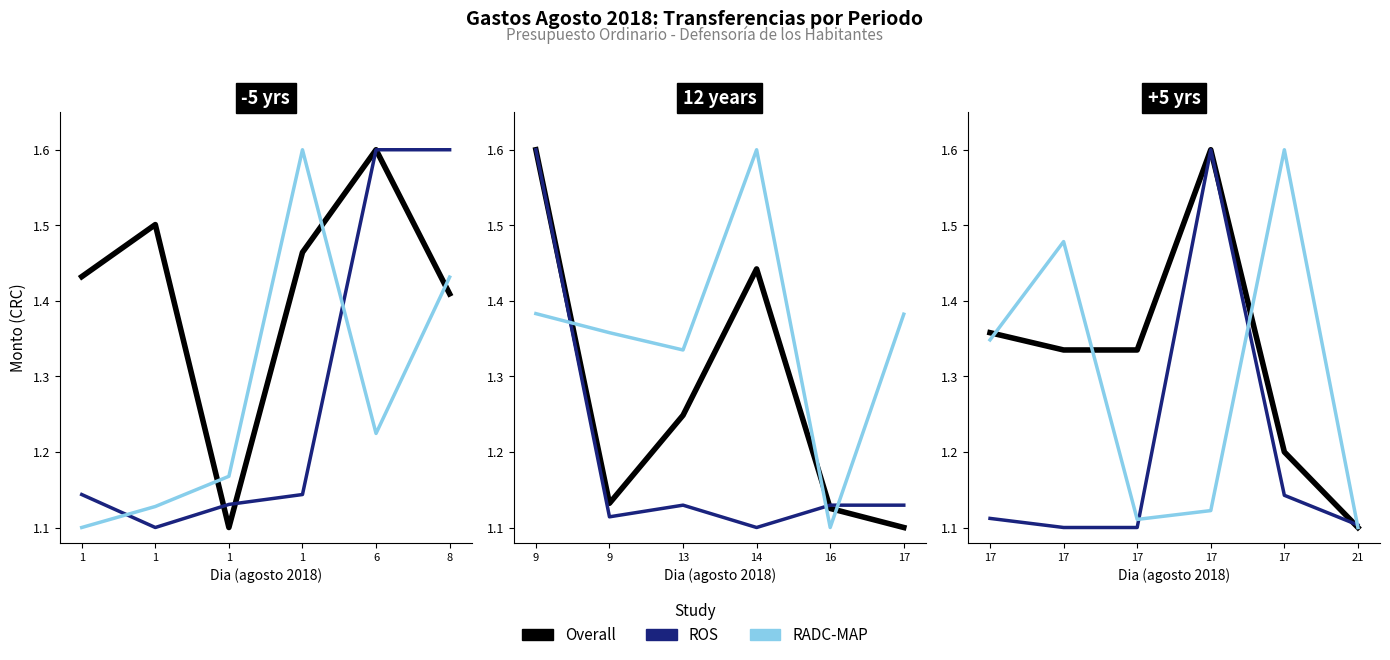

Is this an area chart (filled region under the line)?

No